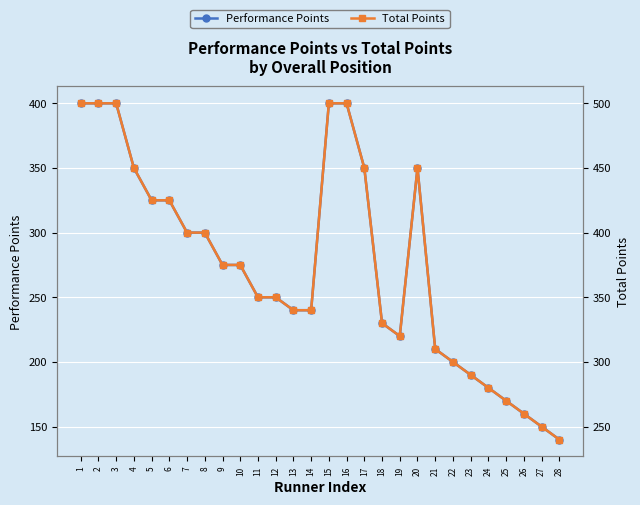

Count the number of data series in this chart.

2